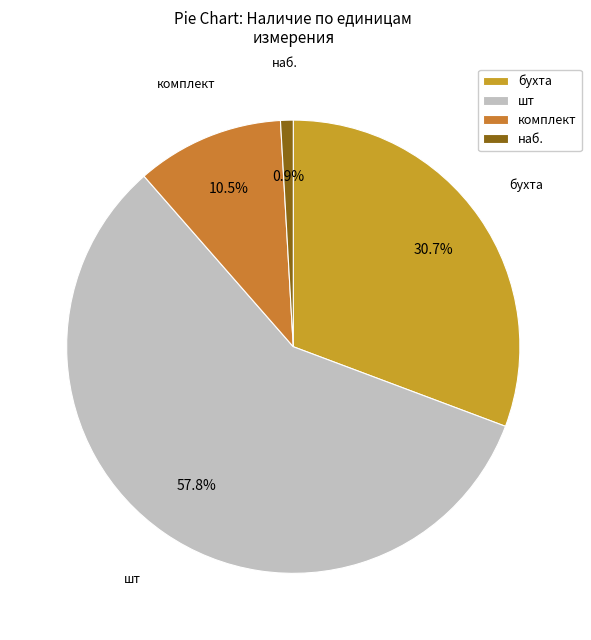

Between бухта and наб., which is larger?

бухта